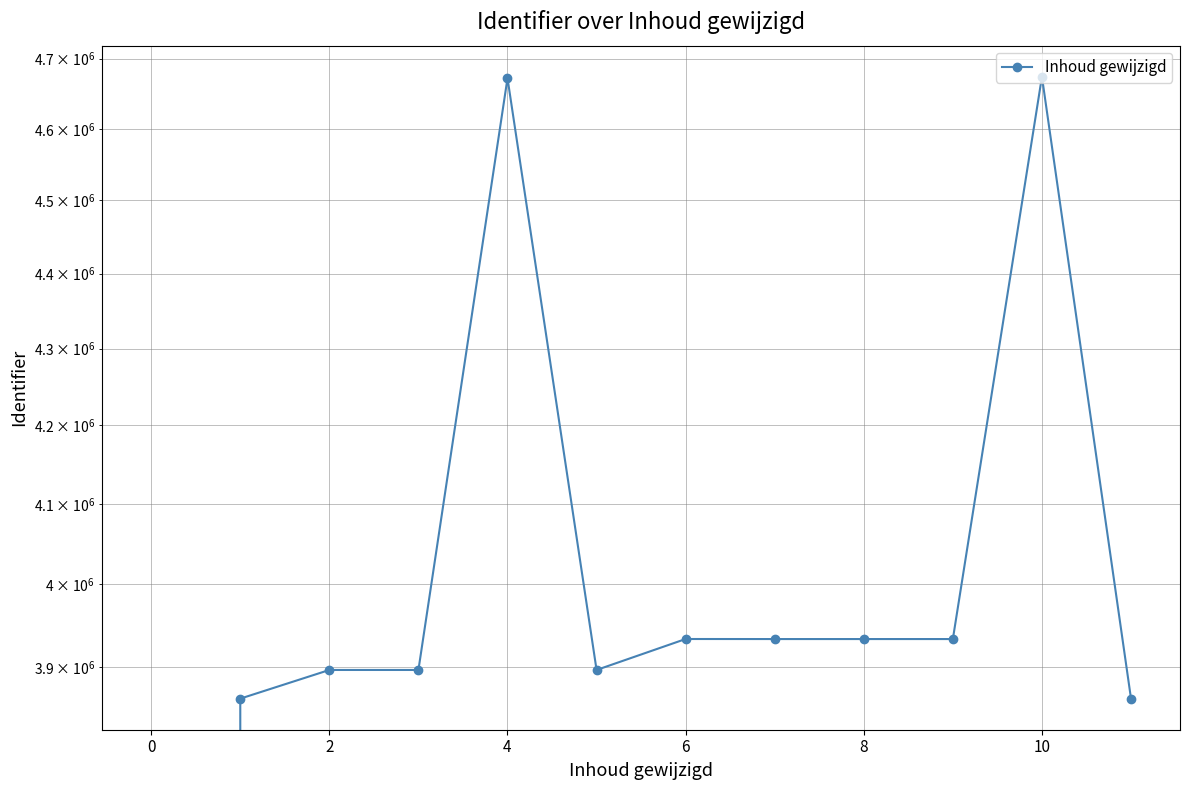

How many values are above zero?

11